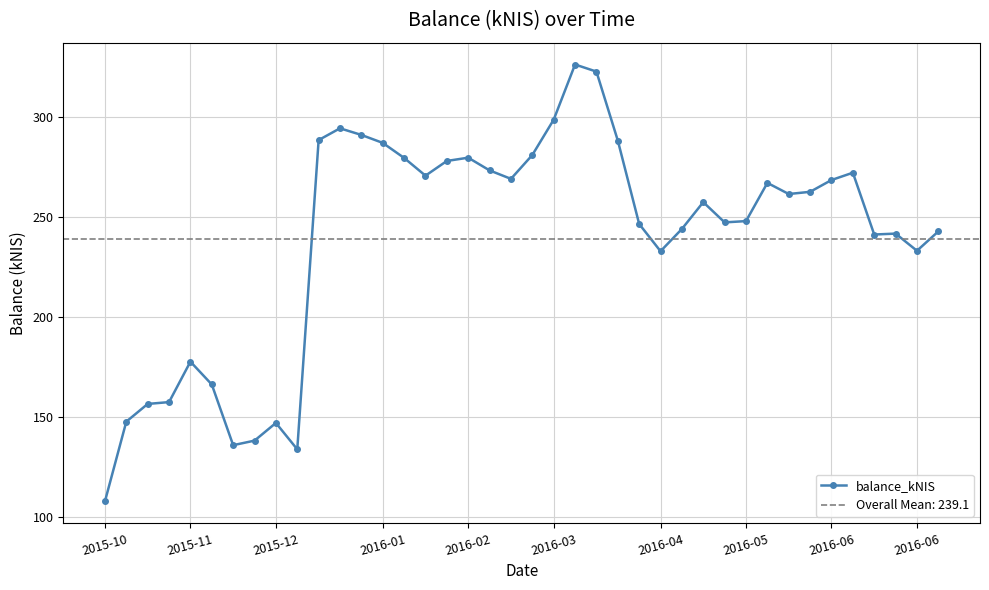

What is the sum of the values at 38 and 14?

512.6